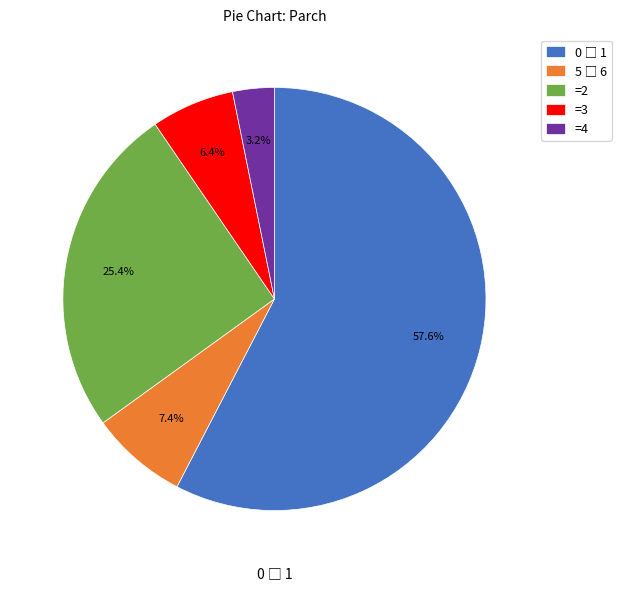

Approximately how many times larger is the value at =2 compared to =3?

4.0